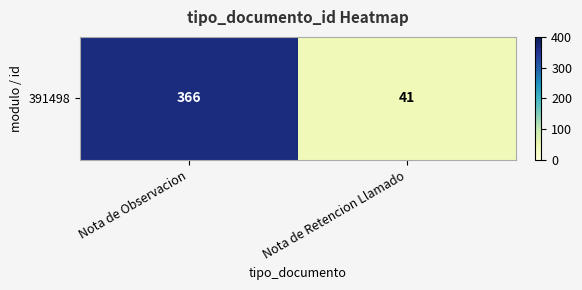

True or false: the data shows 366 at Nota de Observacion.

True